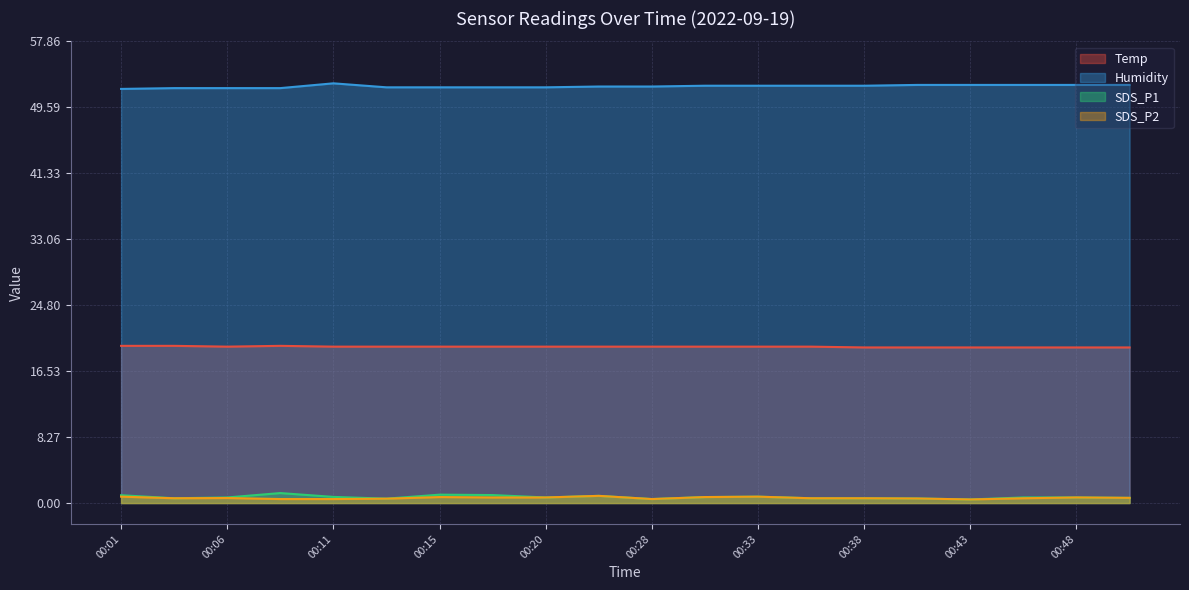

Reading left to right, extract all data points from this chart.

Temp: 19.7	19.7	19.6	19.7	19.6	19.6	19.6	19.6	19.6	19.6	19.6	19.6	19.6	19.6	19.5	19.5	19.5	19.5	19.5	19.5
Humidity: 51.9	52.0	52.0	52.0	52.6	52.1	52.1	52.1	52.1	52.2	52.2	52.3	52.3	52.3	52.3	52.4	52.4	52.4	52.4	52.4
SDS_P1: 1.0	0.6	0.7	1.2	0.8	0.6	1.1	1.0	0.7	0.9	0.5	0.8	0.8	0.6	0.6	0.6	0.5	0.7	0.7	0.7
SDS_P2: 0.8	0.6	0.6	0.5	0.5	0.6	0.8	0.7	0.7	0.9	0.5	0.8	0.8	0.6	0.6	0.6	0.5	0.6	0.7	0.7